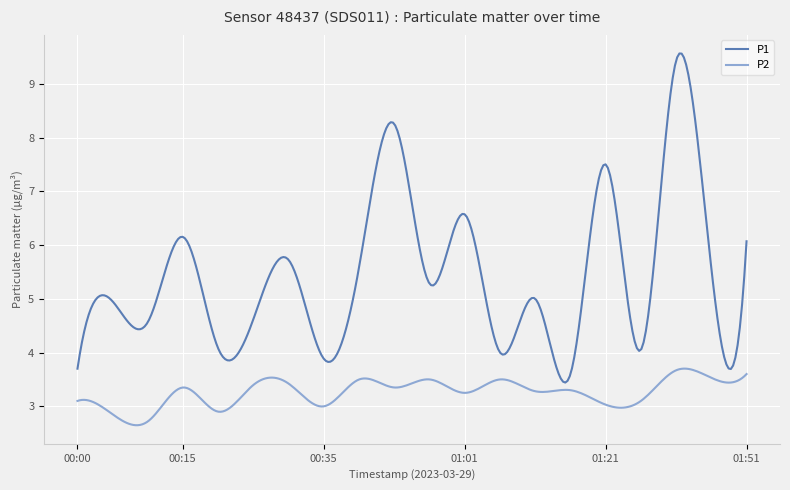

True or false: P2 and P1 cross at least once.

False